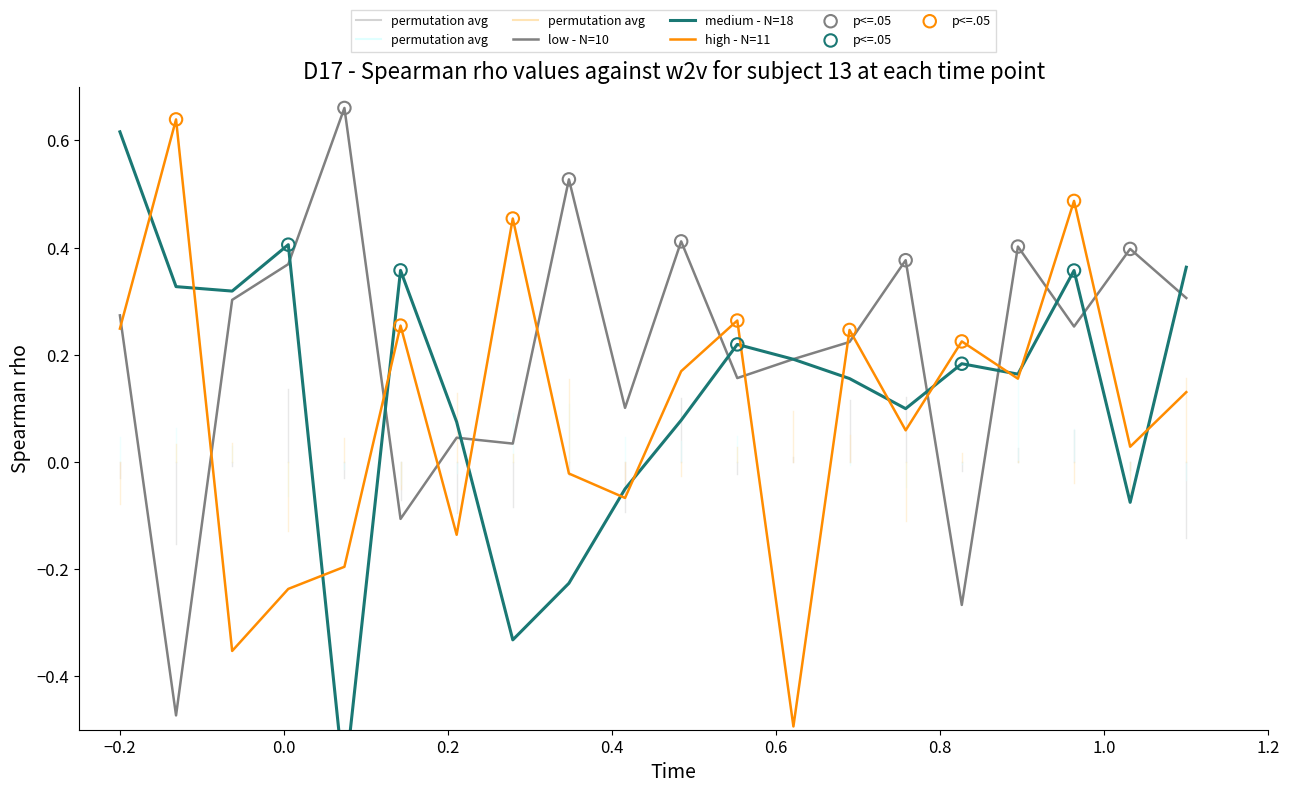

Which series has the largest total across all categories?

low - N=10